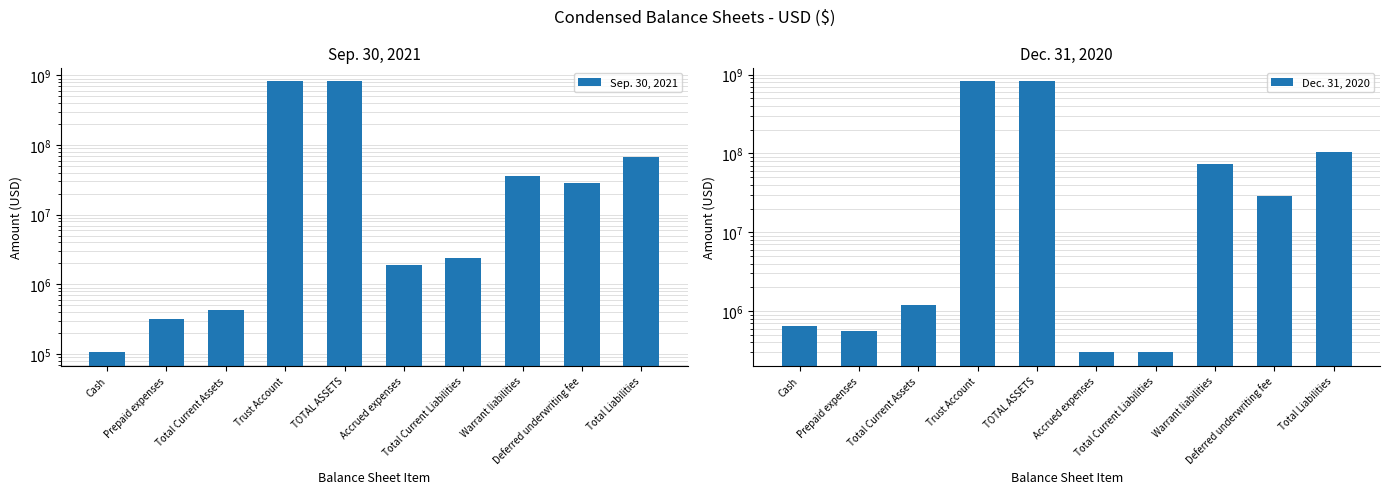

How many bars are there in total?

20